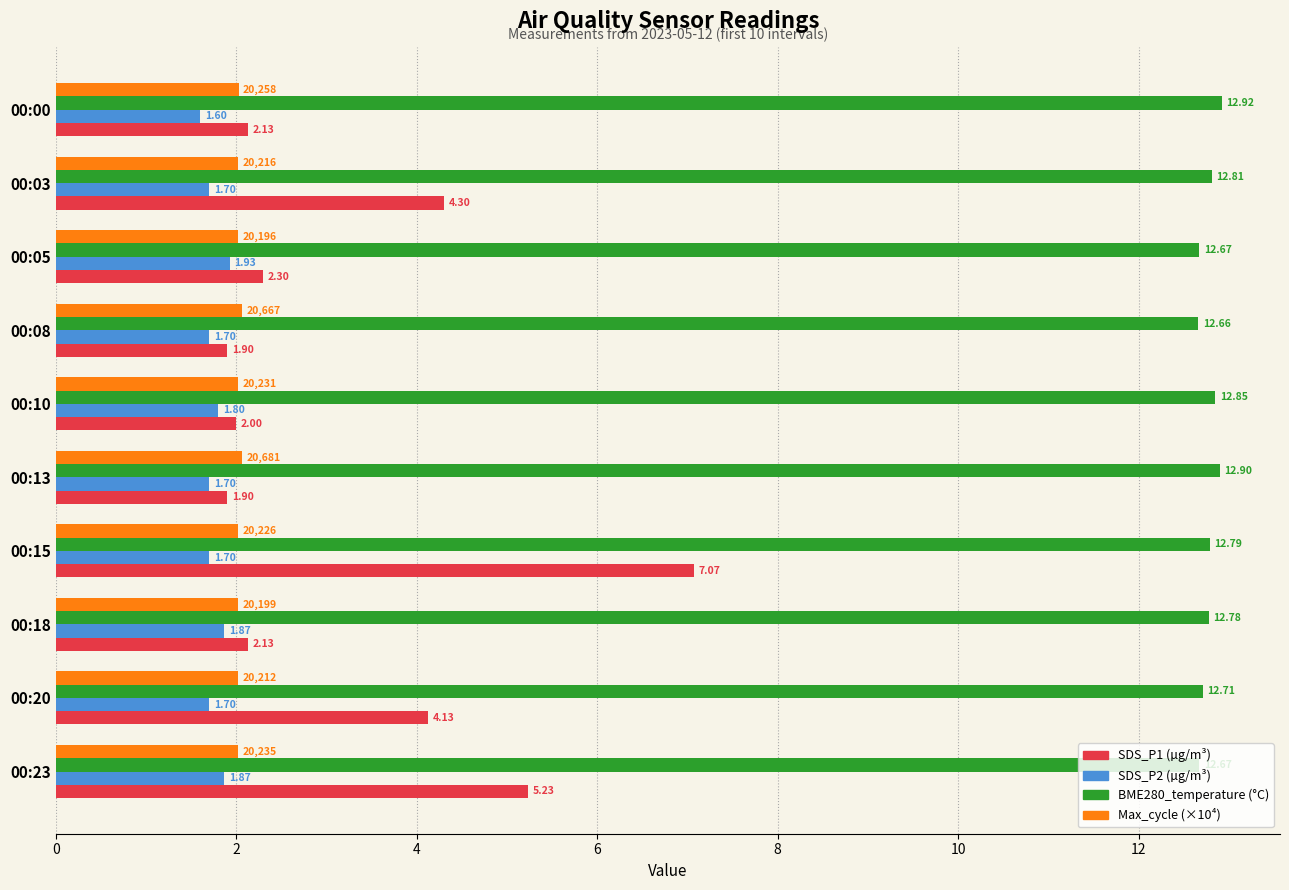

What is the total value across all series at 00:00?

18.7